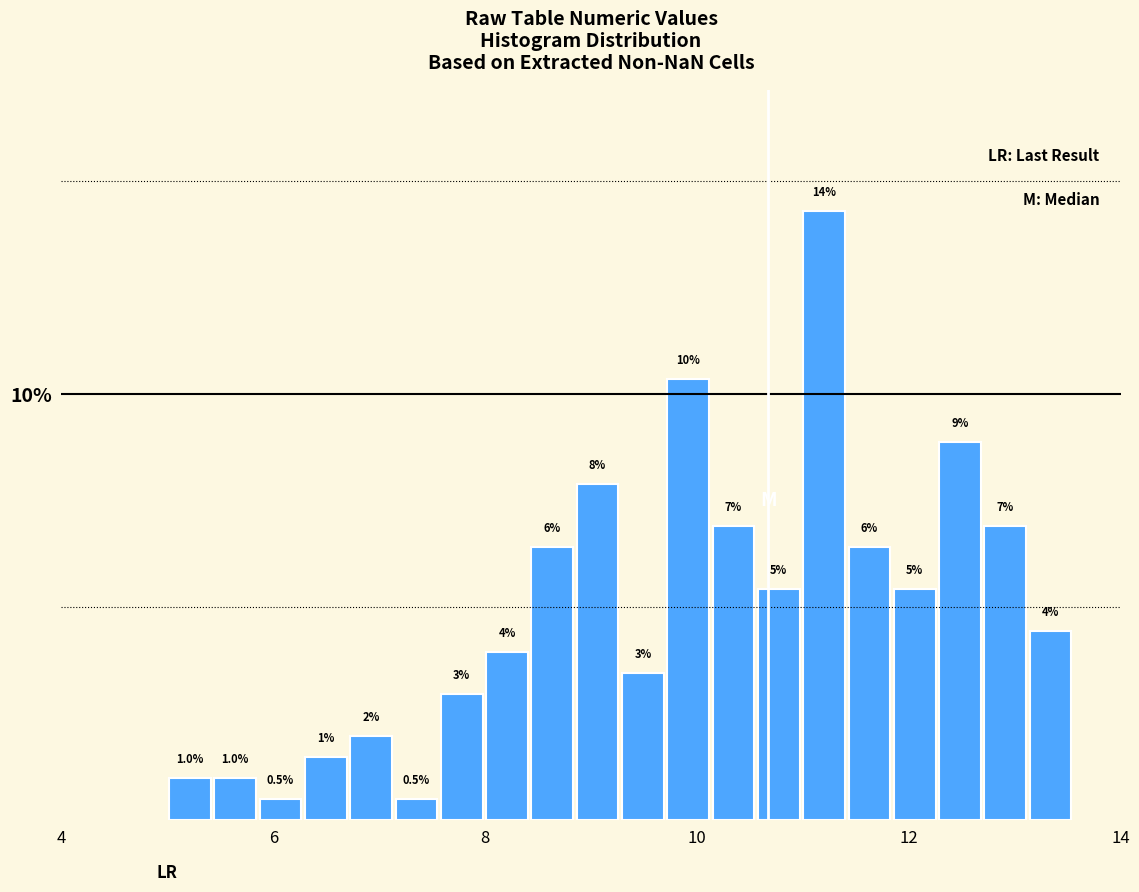

Read against the x-axis, roughly where is the centre of the tallest bar?

11.2